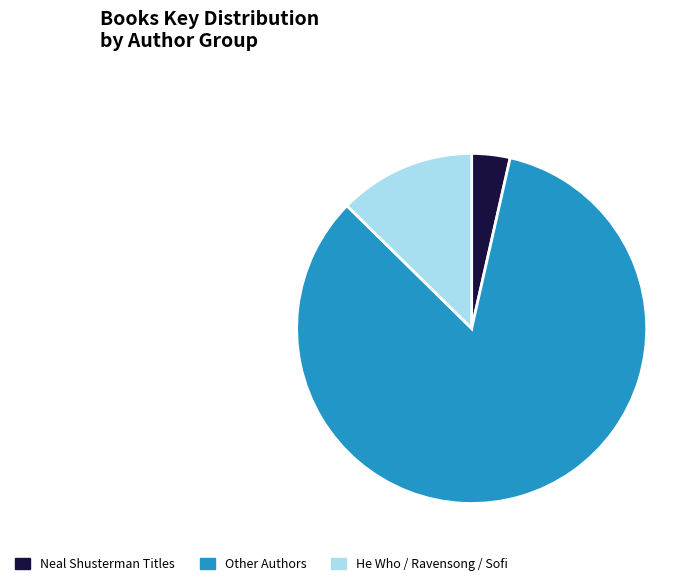

Is there a majority slice in this chart?

Yes